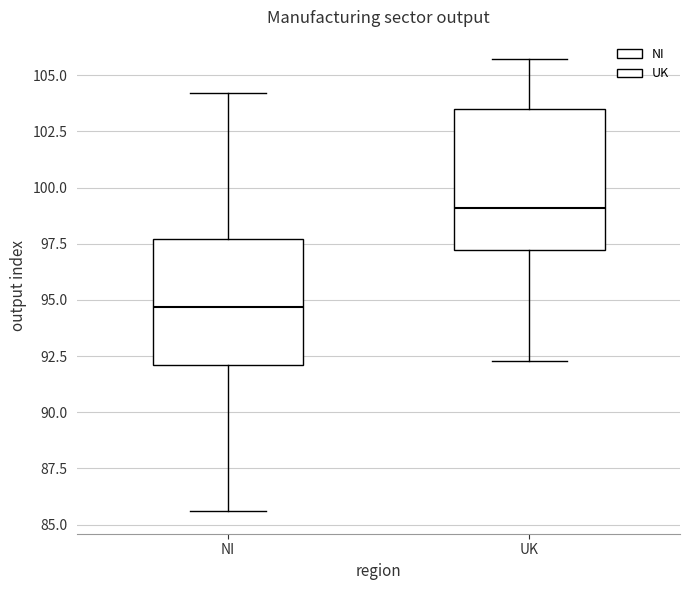

Reading left to right, read every box against the y-axis: the position of its median line, the range the box covers, and the ends of its whiskers. The values are not printed on the chart, so give them approximately, as read against the axis.

NI: median 94.5, box 92.0 to 97.5, whiskers 85.5 to 104.0
UK: median 99.0, box 97.0 to 103.5, whiskers 92.5 to 105.5